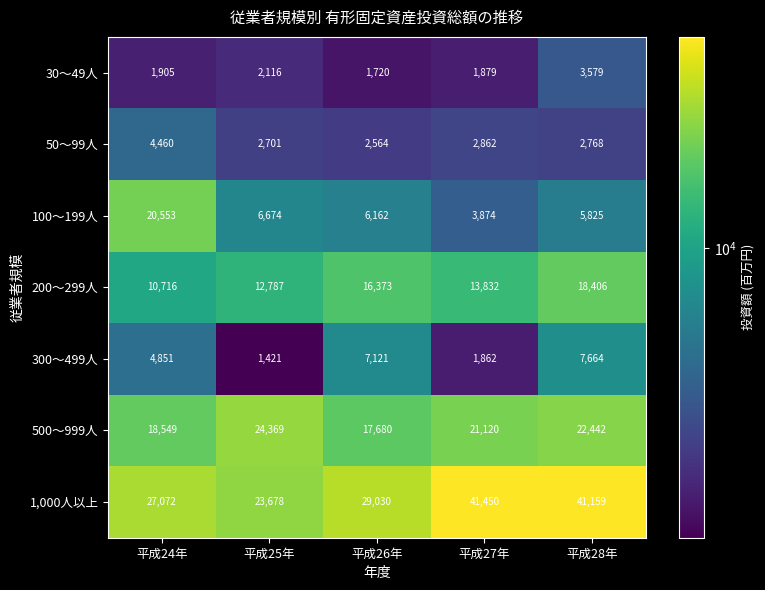

Is it true that 1,000人以上 equals 16925 at 平成24年?

False